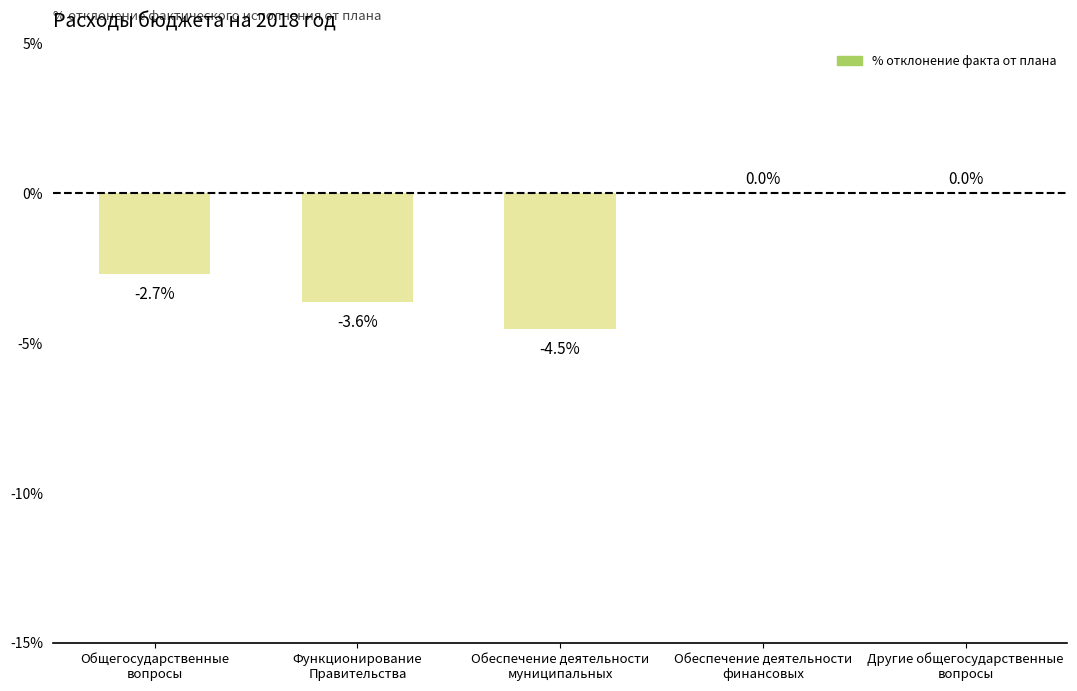

Count the number of data series in this chart.

1